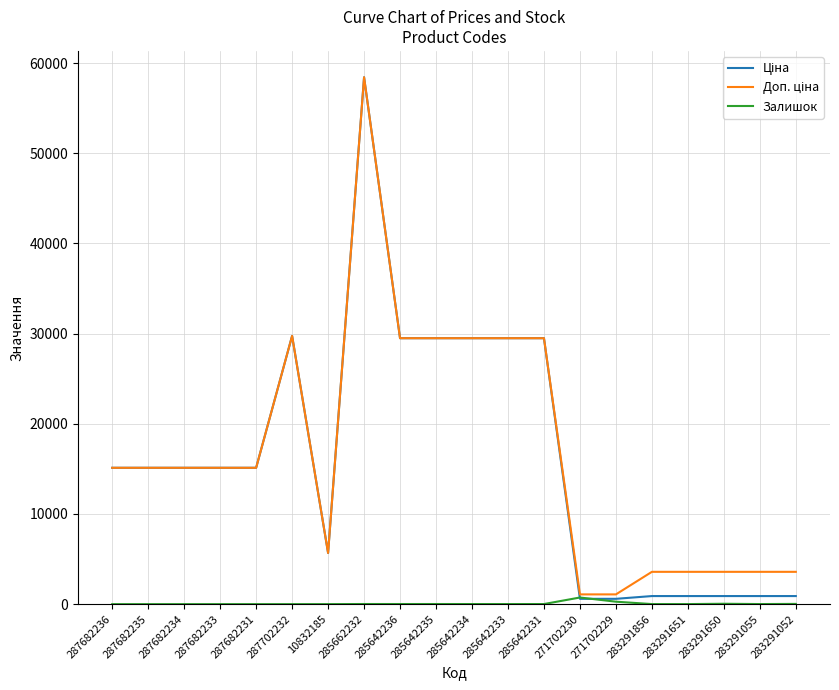

What is the maximum value shown in the chart?

58426.5